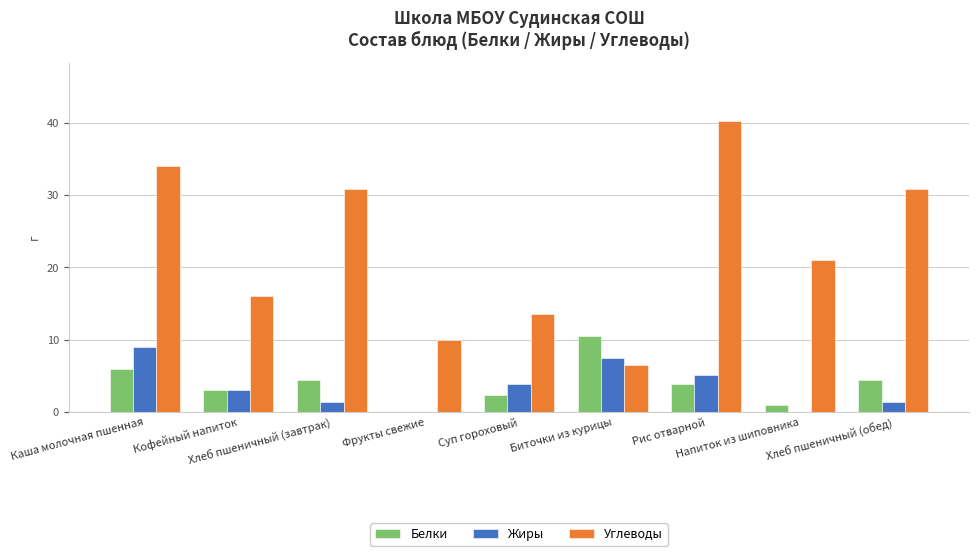

What are all the series names shown in the legend?

Белки, Жиры, Углеводы